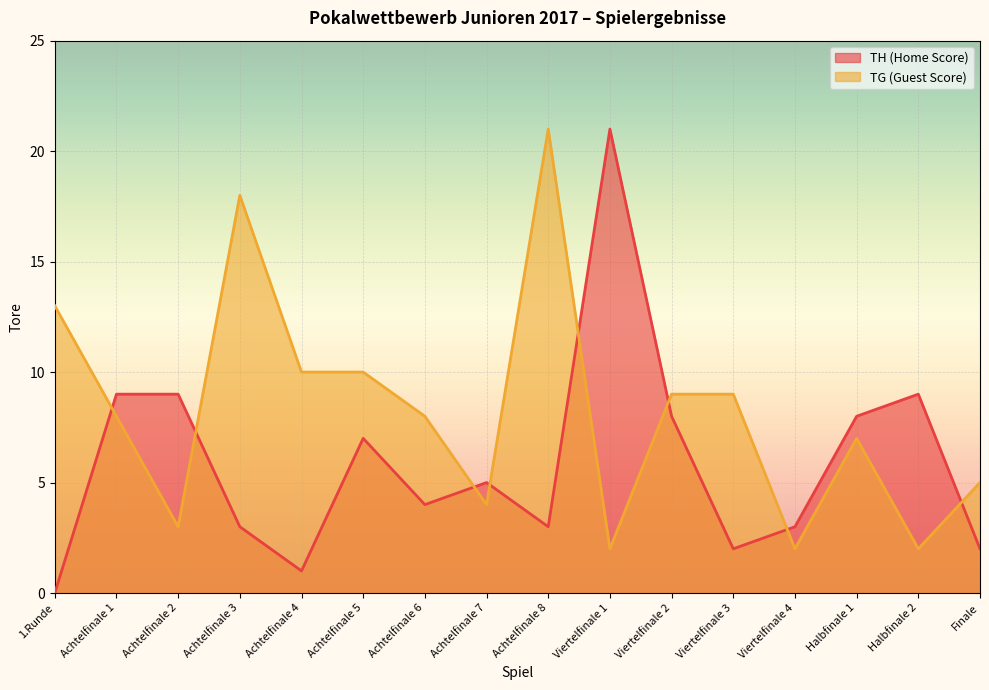

What are all the series names shown in the legend?

TH (Home Score), TG (Guest Score)